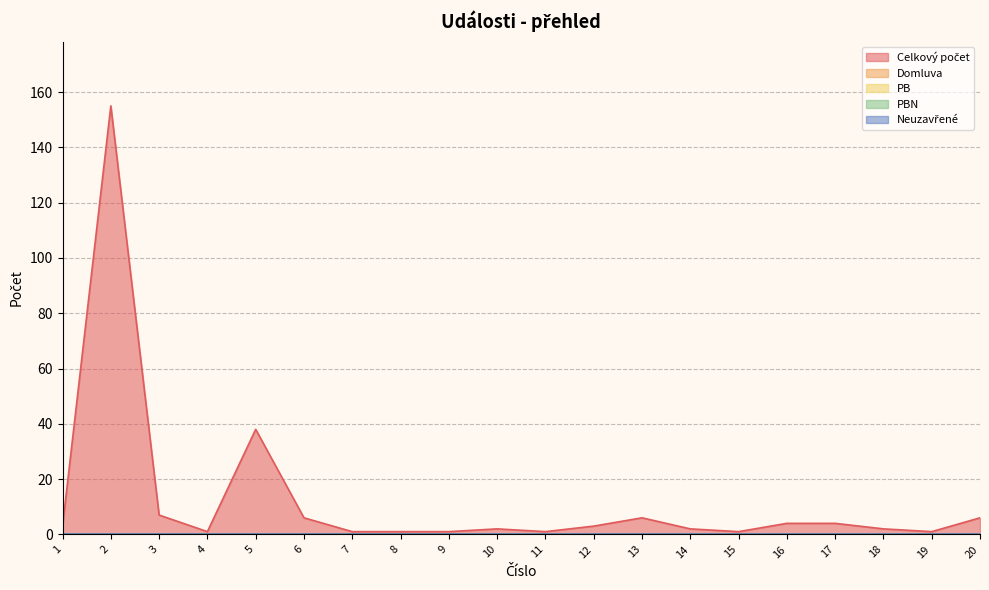

What is the maximum value shown in the chart?

155